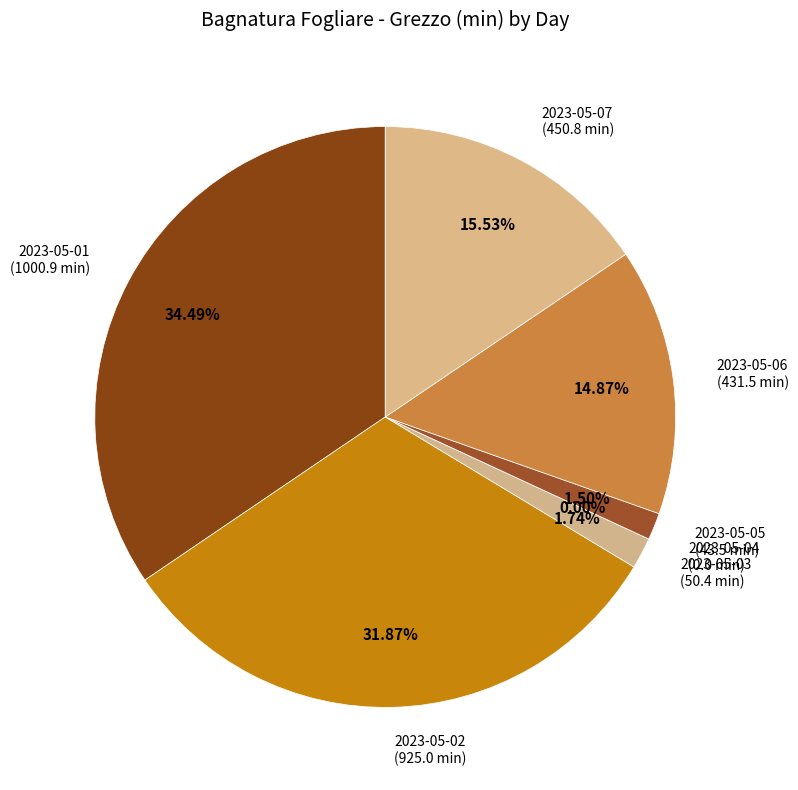

What is the largest slice in the pie chart?

2023-05-01